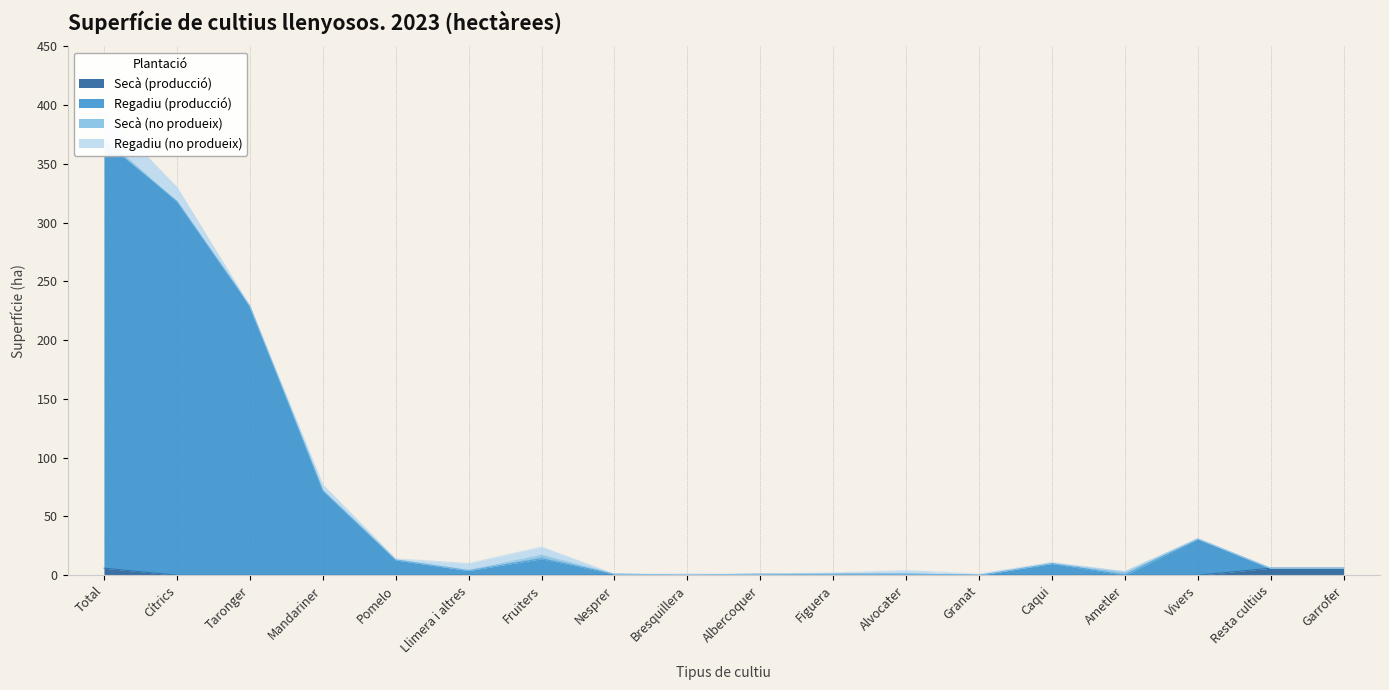

True or false: Regadiu (producció) has more than 1 interior local peaks.

True